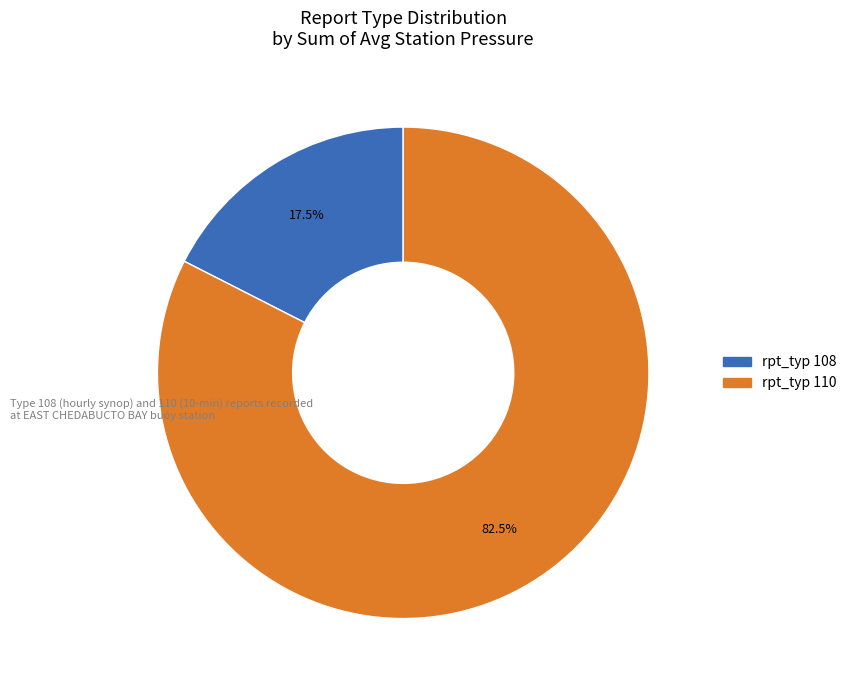

Is there any slice that represents more than half of the pie?

Yes